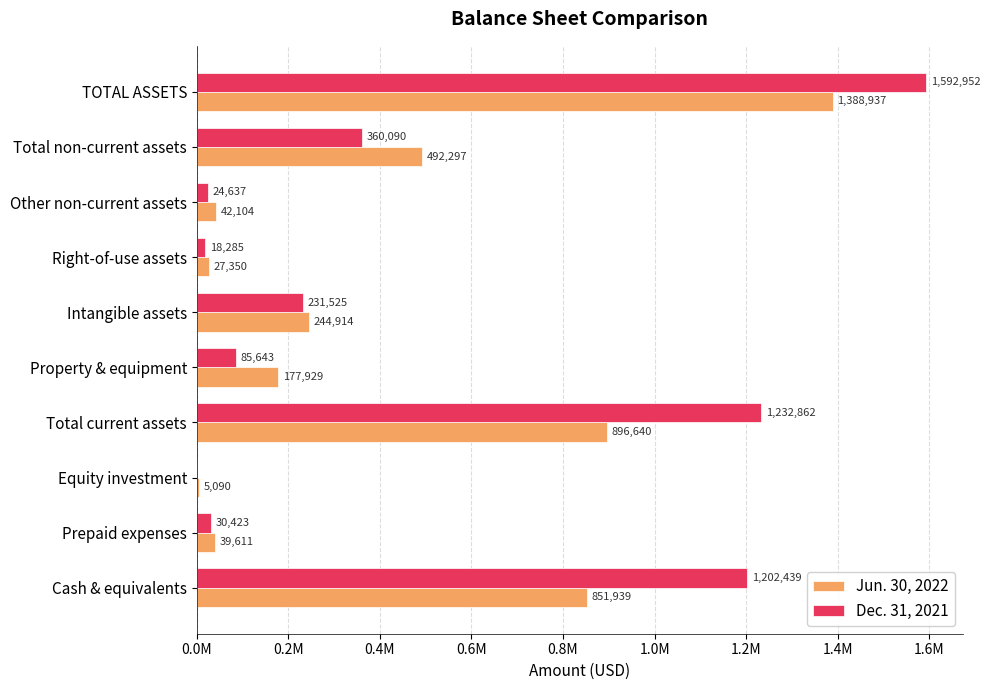

What is the average value of the Jun. 30, 2022 series?

416681